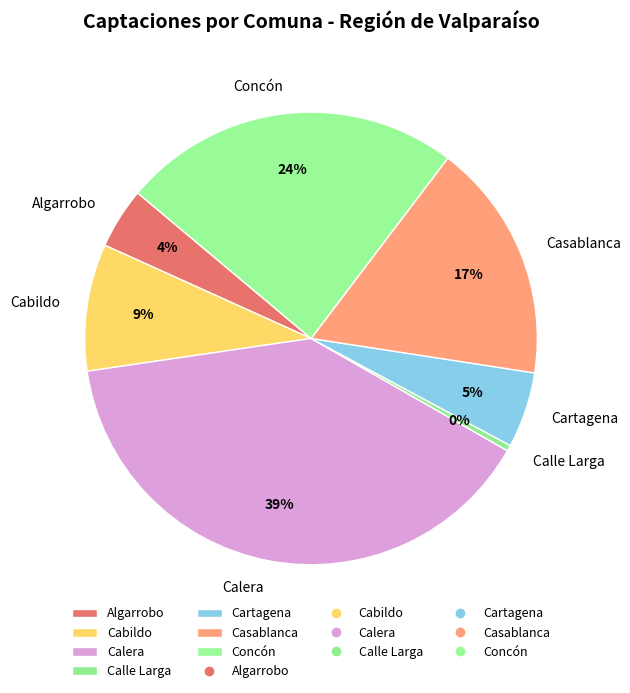

Rank the categories by value from highest to lowest.

Calera, Concón, Casablanca, Cabildo, Cartagena, Algarrobo, Calle Larga